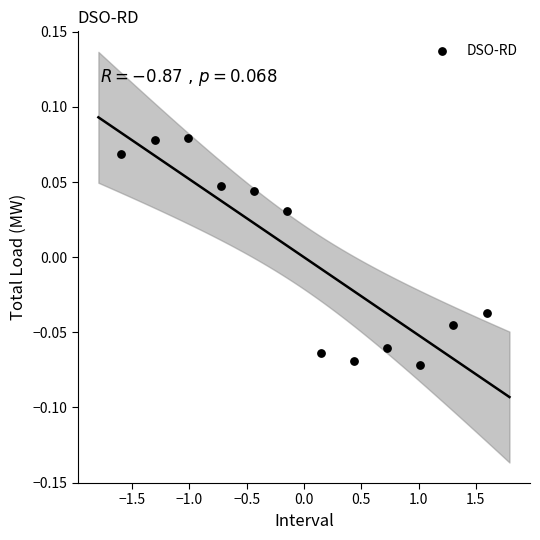

What is the range of X values (max minus min)?

3.2